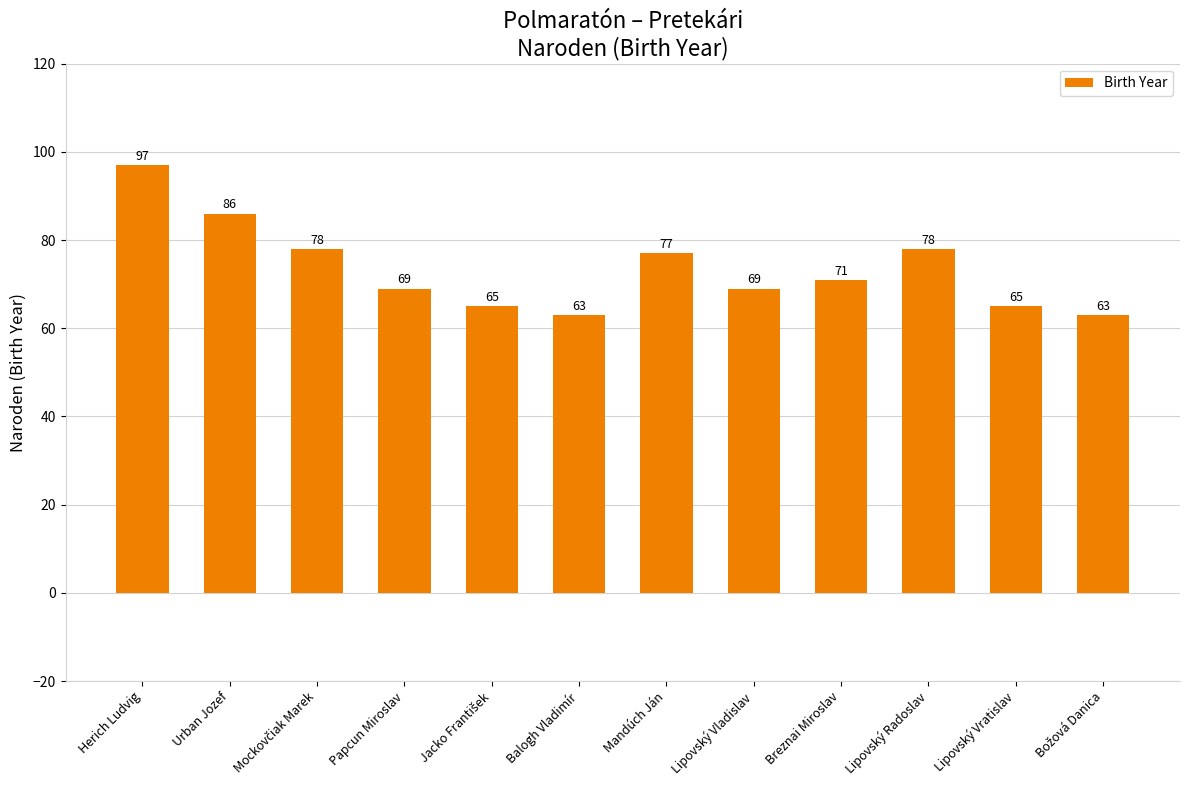

What is the approximate value at Papcun Miroslav, to the nearest 5?

70